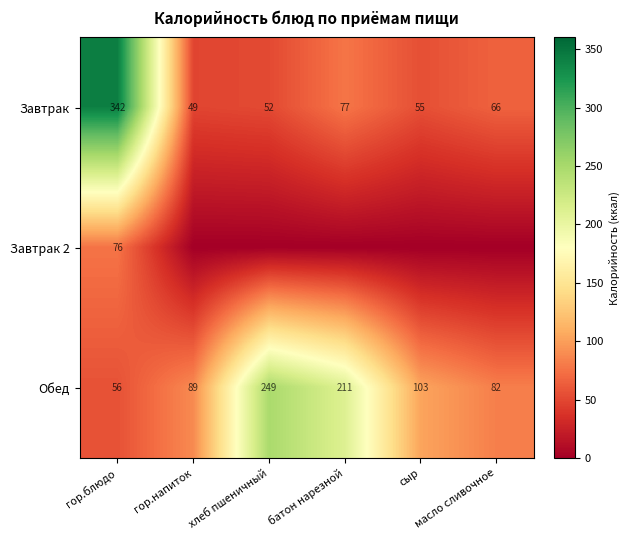

How many data points in Завтрак are less than 66?

3